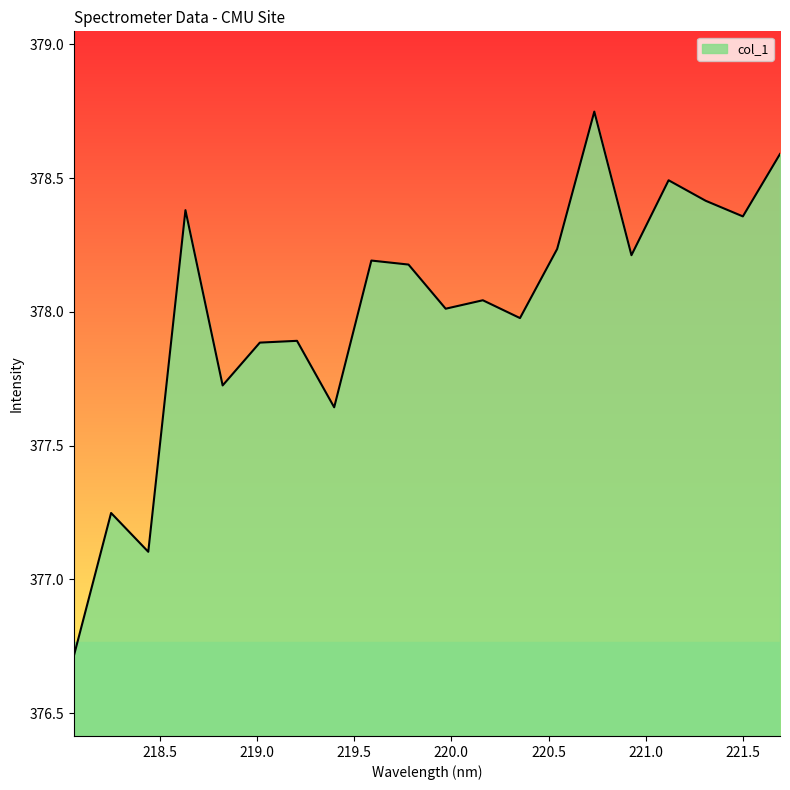

What is the difference between the maximum and minimum values?

2.0